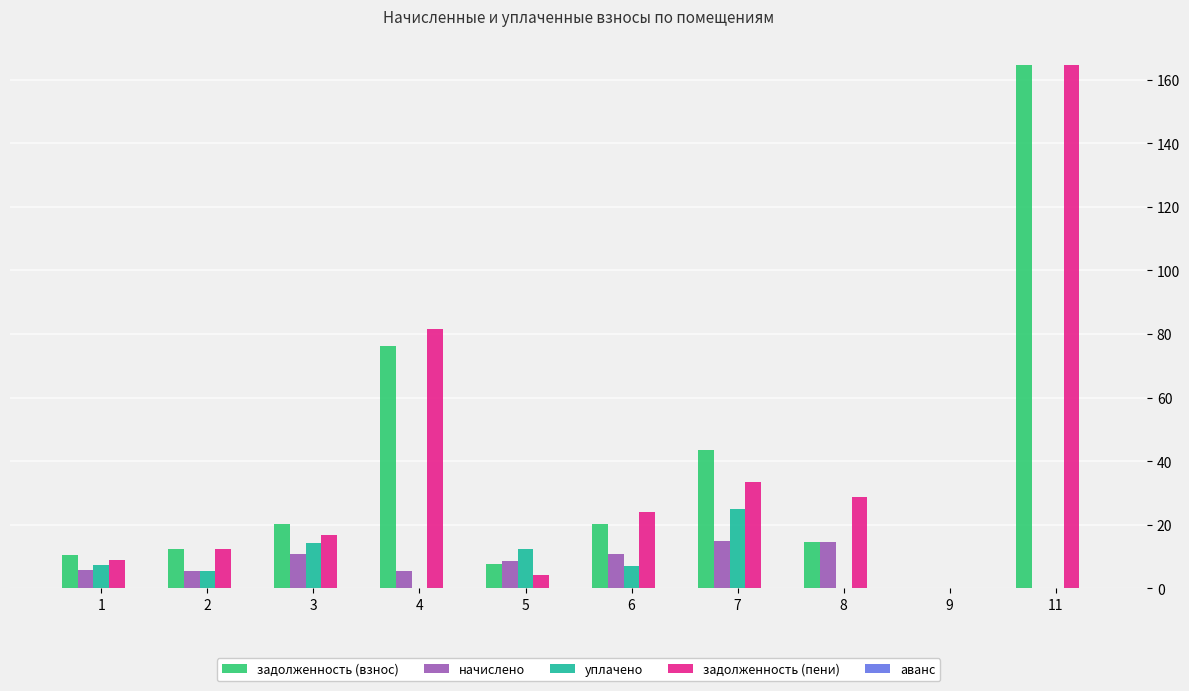

Does the chart contain stacked bars?

No